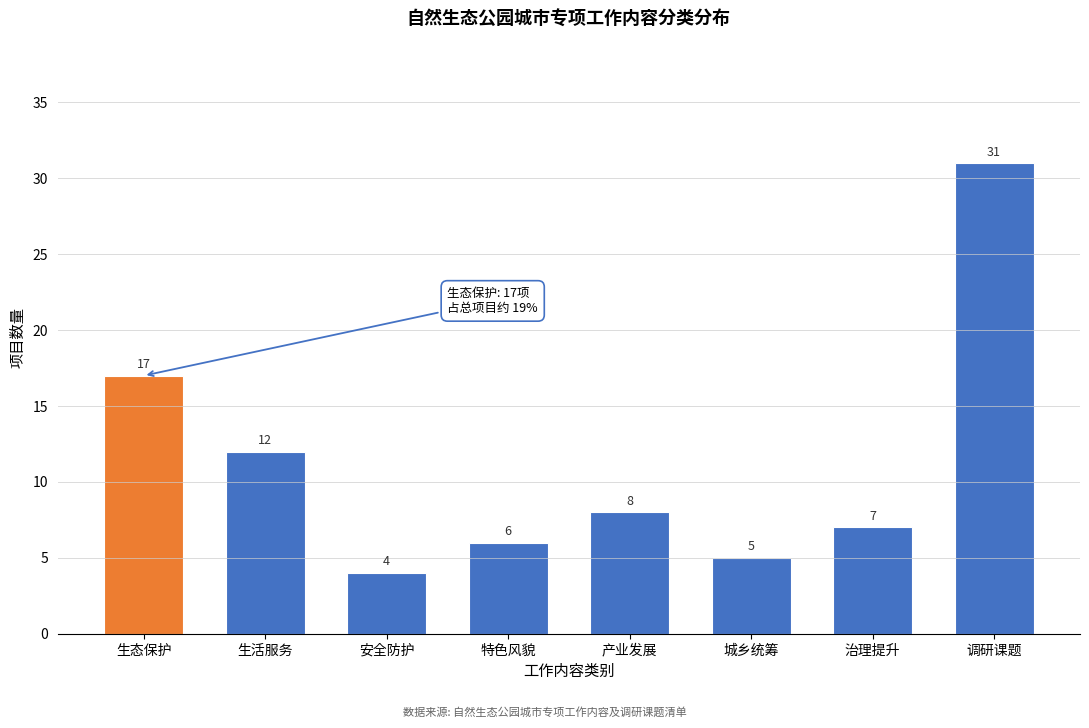

Reading right to left, what are all the values shown in this chart?

31	7	5	8	6	4	12	17